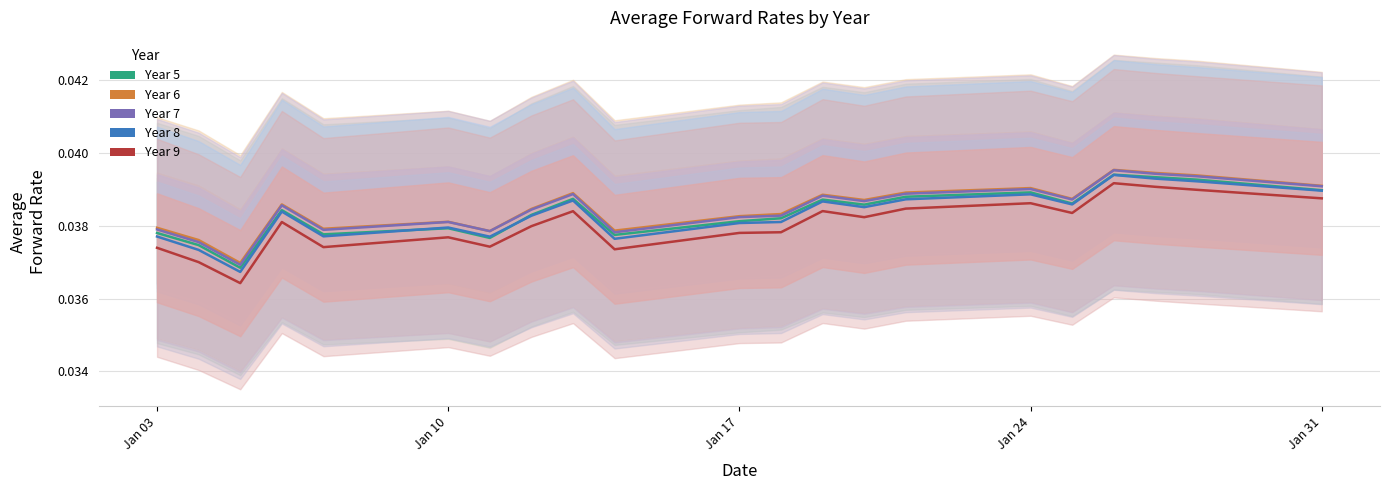

Reading right to left, what are all the values shown in this chart?

Year 5: 0.0	0.0	0.0	0.0	0.0	0.0	0.0	0.0	0.0	0.0	0.0	0.0	0.0	0.0	0.0	0.0	0.0	0.0	0.0	0.0	0.0
Year 6: 0.0	0.0	0.0	0.0	0.0	0.0	0.0	0.0	0.0	0.0	0.0	0.0	0.0	0.0	0.0	0.0	0.0	0.0	0.0	0.0	0.0
Year 7: 0.0	0.0	0.0	0.0	0.0	0.0	0.0	0.0	0.0	0.0	0.0	0.0	0.0	0.0	0.0	0.0	0.0	0.0	0.0	0.0	0.0
Year 8: 0.0	0.0	0.0	0.0	0.0	0.0	0.0	0.0	0.0	0.0	0.0	0.0	0.0	0.0	0.0	0.0	0.0	0.0	0.0	0.0	0.0
Year 9: 0.0	0.0	0.0	0.0	0.0	0.0	0.0	0.0	0.0	0.0	0.0	0.0	0.0	0.0	0.0	0.0	0.0	0.0	0.0	0.0	0.0